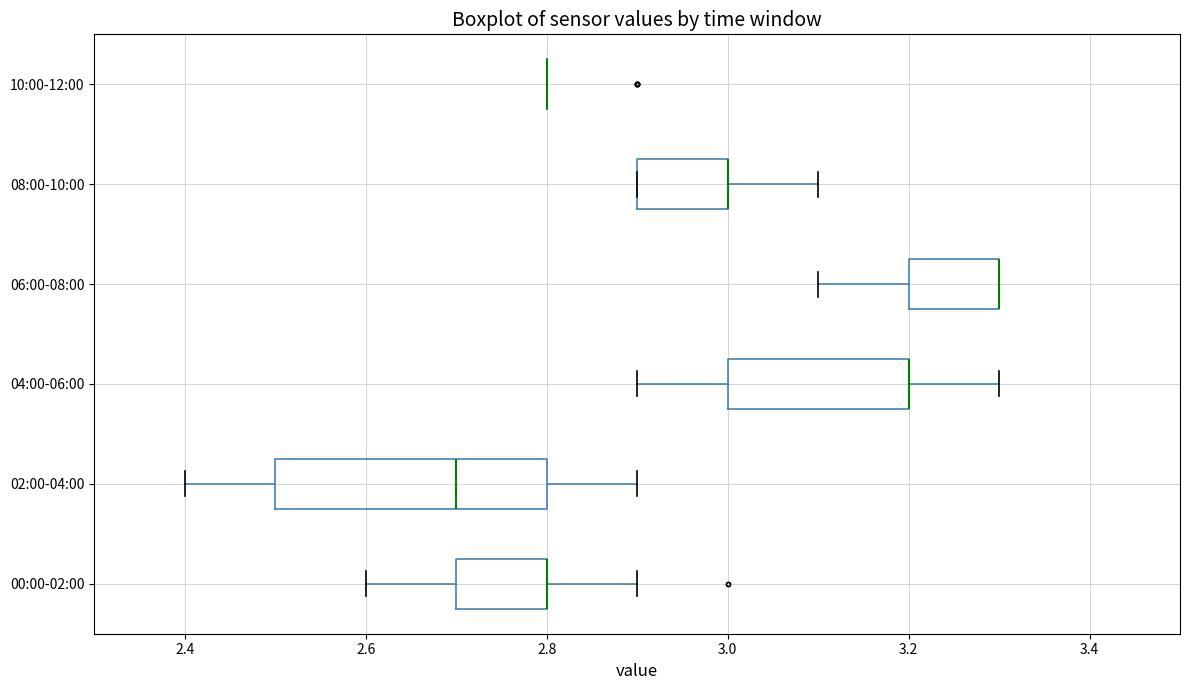

Reading bottom to top, read every box against the x-axis: the position of its median line, the range the box covers, and the ends of its whiskers. The values are not printed on the chart, so give them approximately, as read against the axis.

00:00-02:00: median 2.8 (drawn on the box's right edge), box 2.7 to 2.8, whiskers 2.6 to 2.9
02:00-04:00: median 2.7, box 2.5 to 2.8, whiskers 2.4 to 2.9
04:00-06:00: median 3.2 (drawn on the box's right edge), box 3.0 to 3.2, whiskers 2.9 to 3.3
06:00-08:00: median 3.3 (drawn on the box's right edge), box 3.2 to 3.3, whiskers 3.1 to 3.3
08:00-10:00: median 3.0 (drawn on the box's right edge), box 2.9 to 3.0, whiskers 2.9 to 3.1
10:00-12:00: box collapsed to a line at 2.8, whiskers 2.8 to 2.8